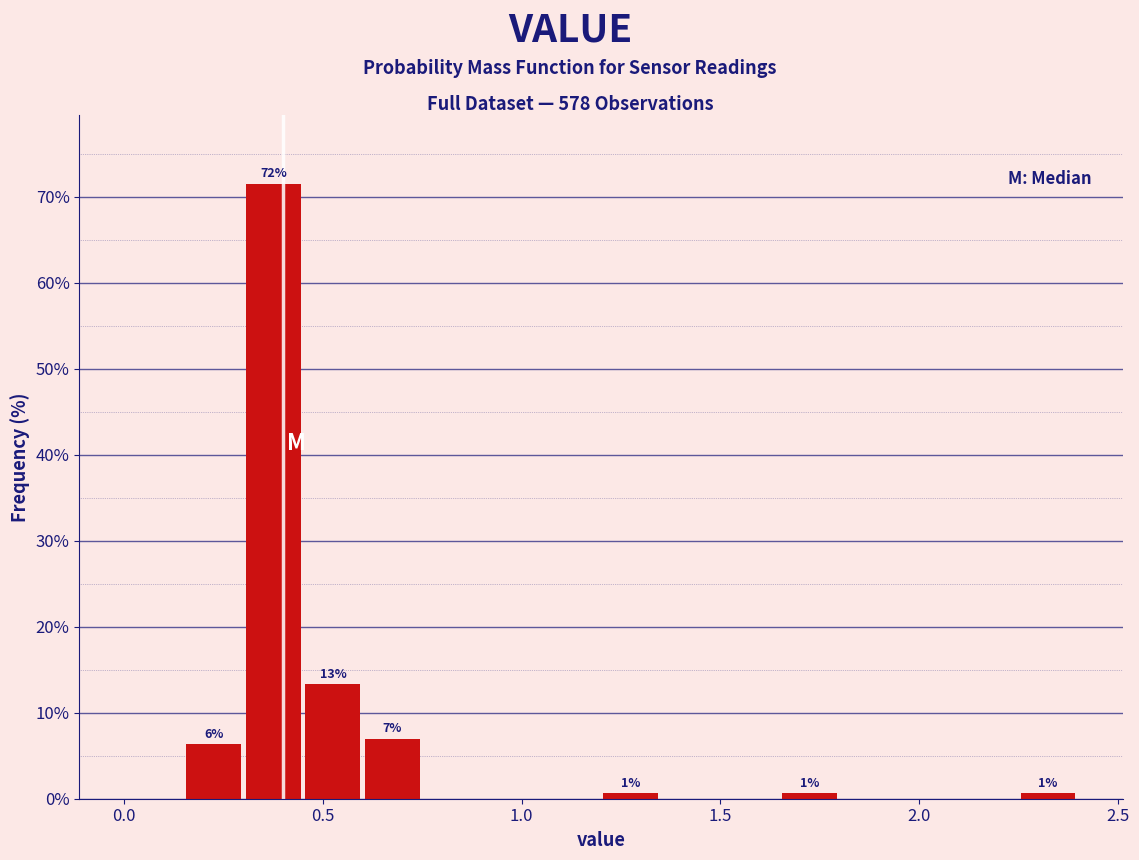

Around what value on the x-axis is the tallest bar? Give the approximate position of its centre, as read against the axis.

0.40